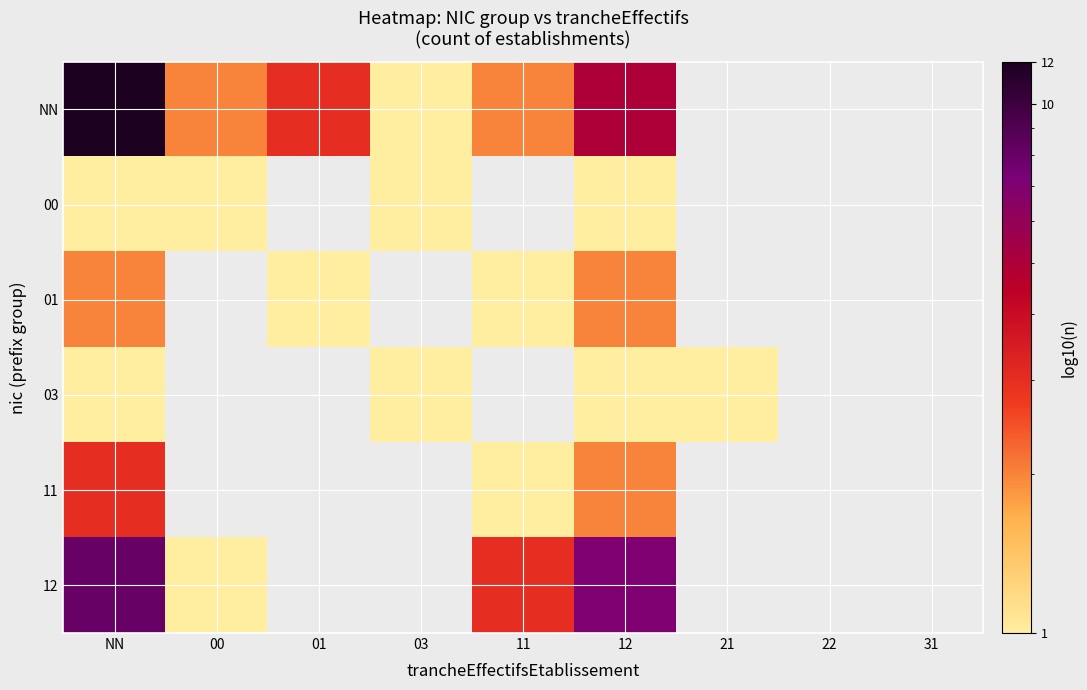

What is the difference between the highest and lowest values at 01?

2.0